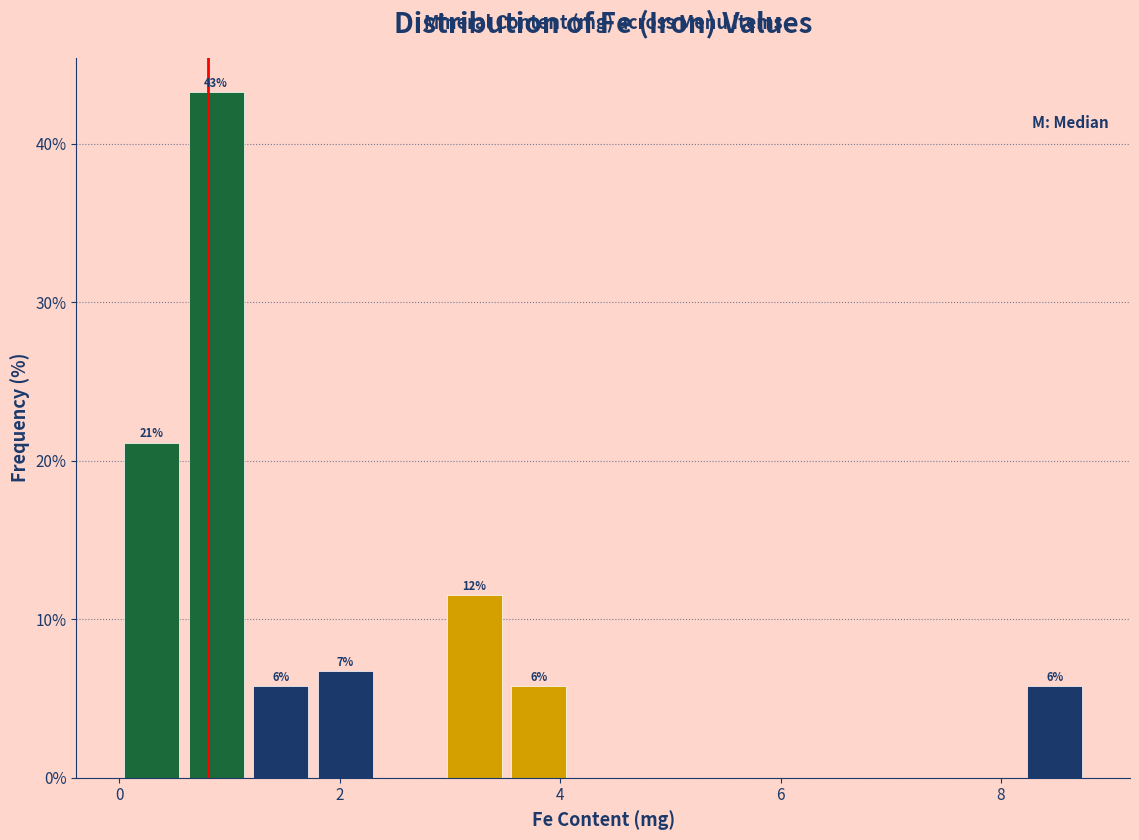

Read against the x-axis, roughly where is the centre of the tallest bar?

0.8